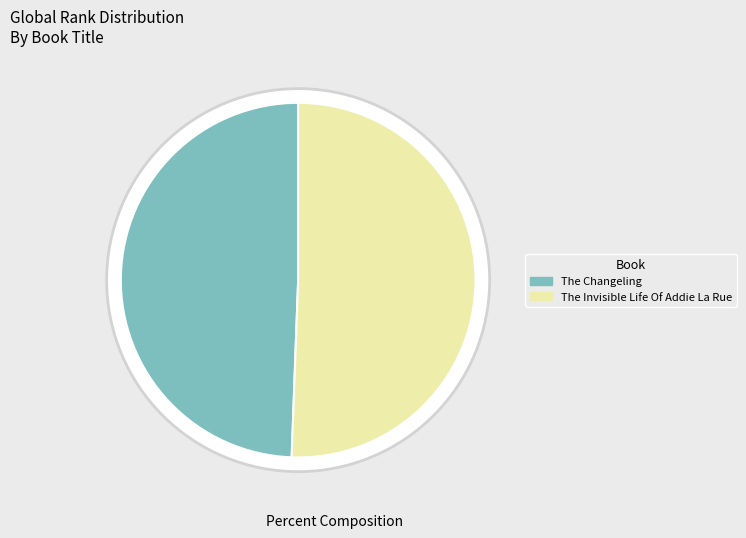

Does The Changeling account for over 50% of the chart?

No